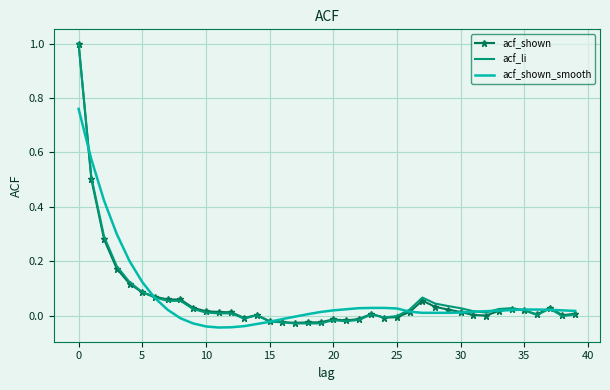

Which series has the widest spread of values?

acf_li